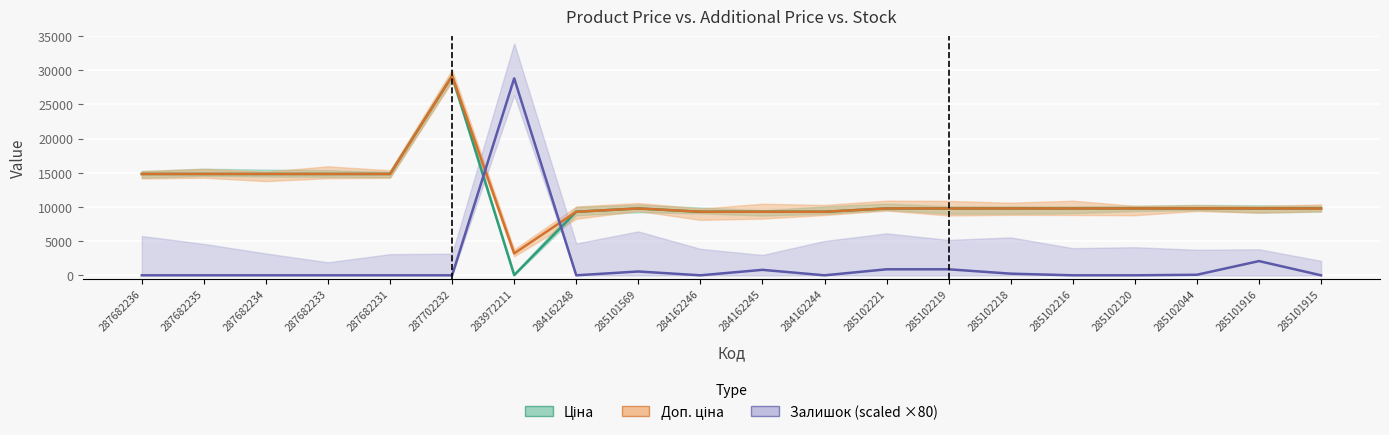

Which category has the highest value across all series?

287702232